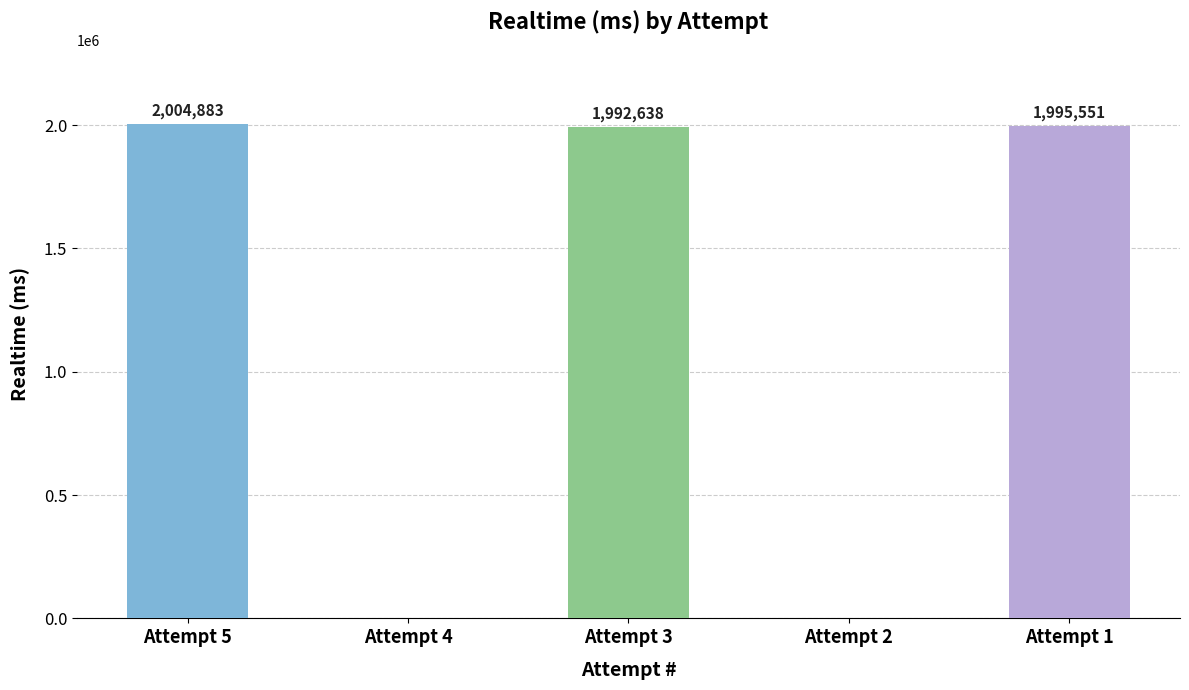

What is the sum of all values?

5993072